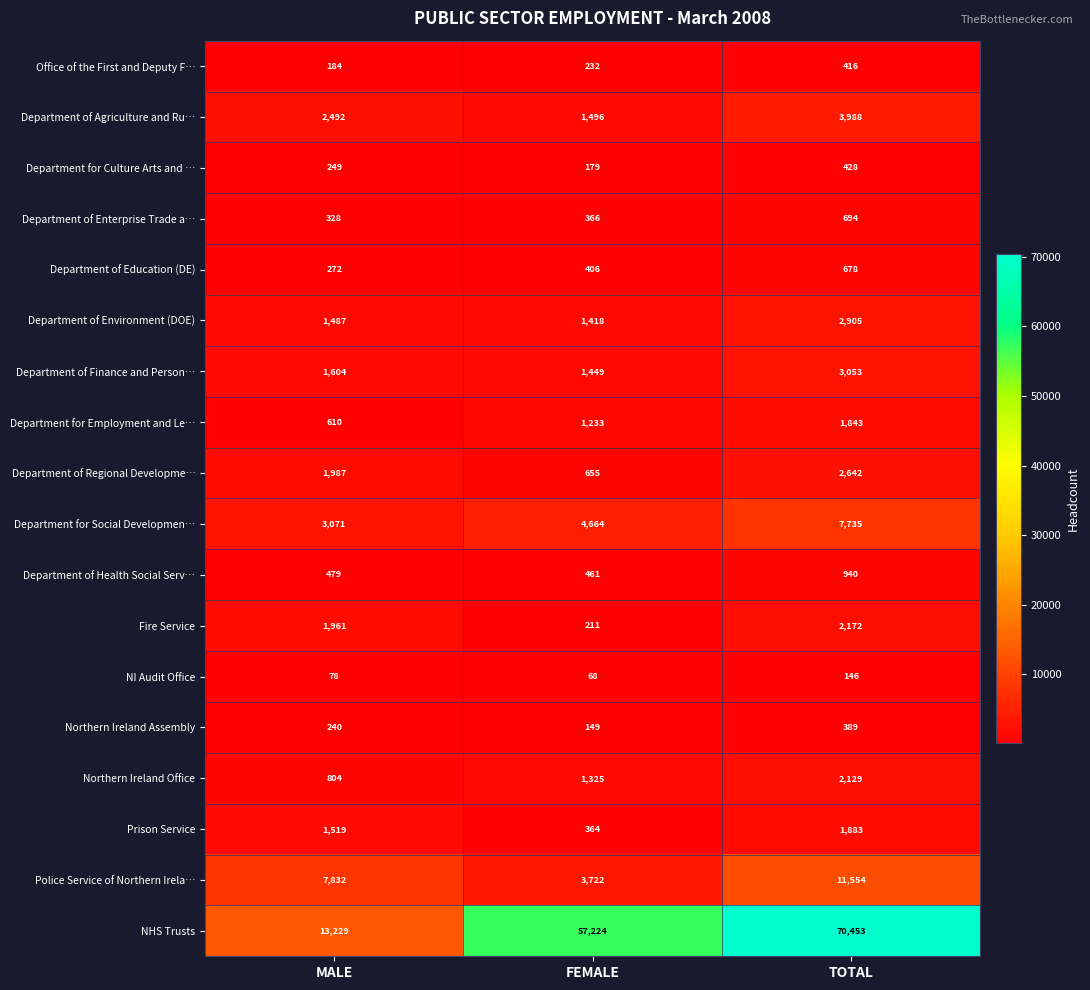

How many Northern Ireland Office values are between 804 and 2129?

3